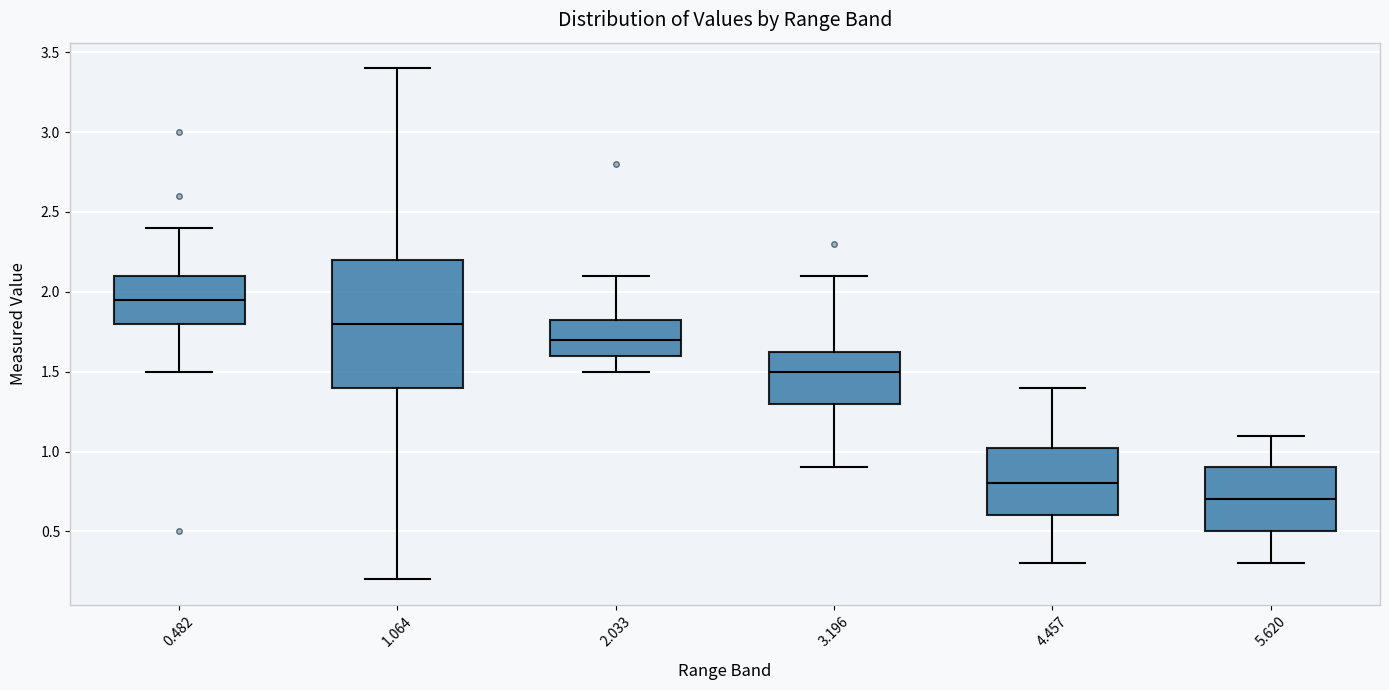

Reading left to right, transcribe this box plot: for each box, give where its median line is, the range the box spans, and where its two whiskers end, as read against the y-axis. The values are not printed on the chart, so give them approximately, as read against the axis.

0.482: median 1.95, box 1.80 to 2.10, whiskers 1.50 to 2.40
1.064: median 1.80, box 1.40 to 2.20, whiskers 0.20 to 3.40
2.033: median 1.70, box 1.60 to 1.85, whiskers 1.50 to 2.10
3.196: median 1.50, box 1.30 to 1.65, whiskers 0.90 to 2.10
4.457: median 0.80, box 0.60 to 1.05, whiskers 0.30 to 1.40
5.620: median 0.70, box 0.50 to 0.90, whiskers 0.30 to 1.10